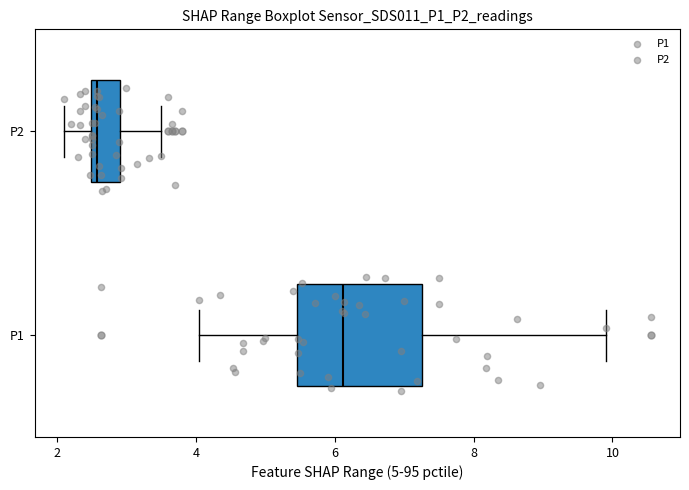

Which box's median line is the furthest to the left?

P2